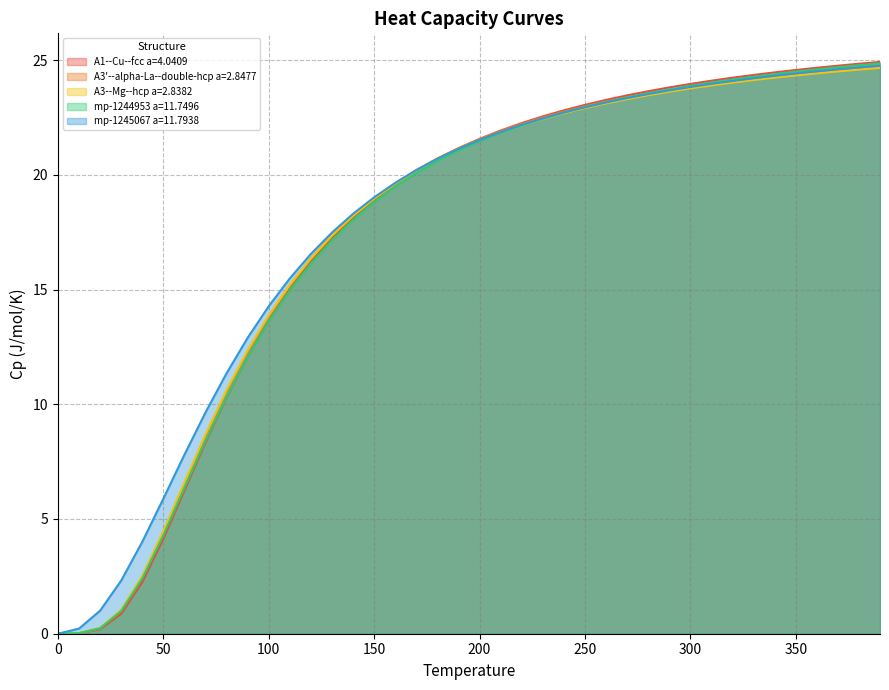

Which series ends up on top after the final intersection of A3'--alpha-La--double-hcp a=2.8477 and A1--Cu--fcc a=4.0409?

A1--Cu--fcc a=4.0409